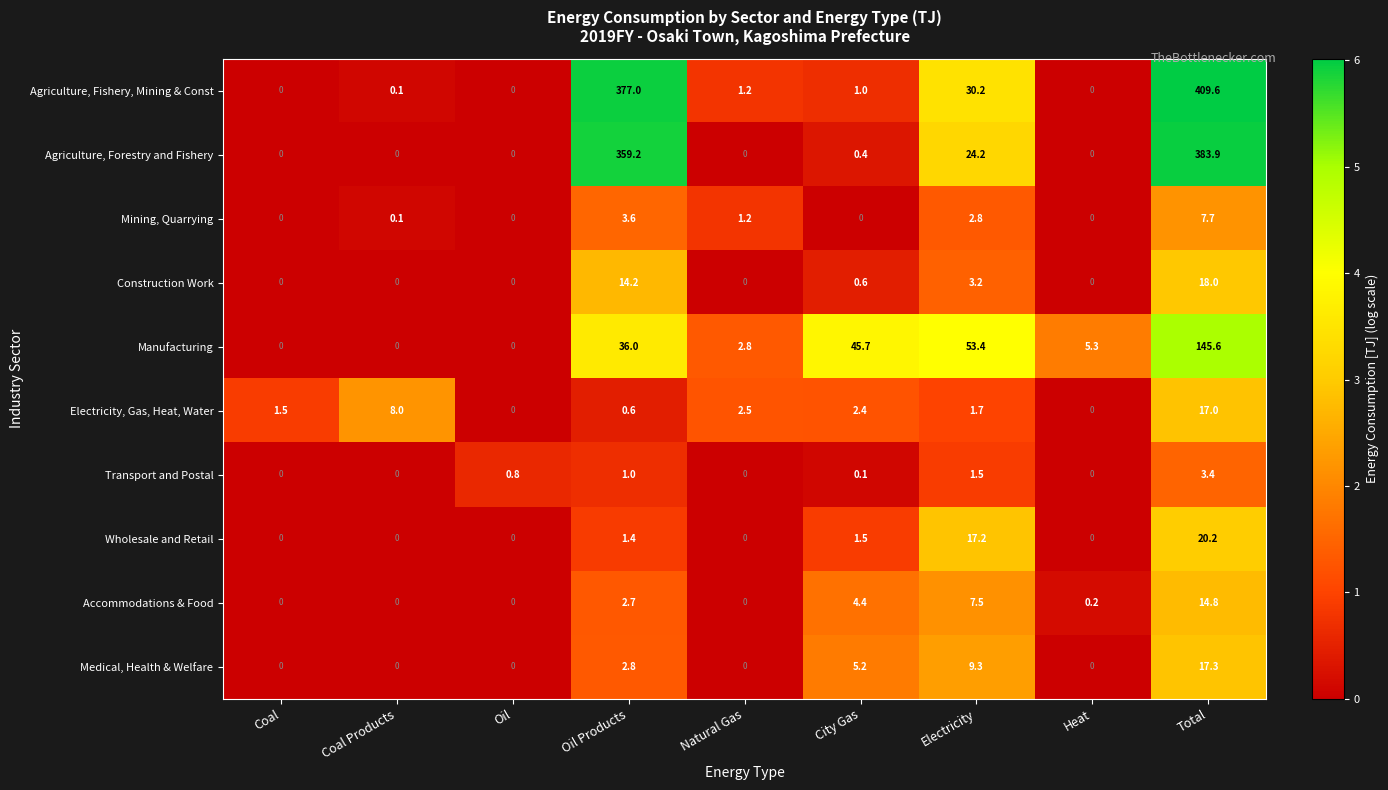

What is the total value across all series at Oil?

0.8